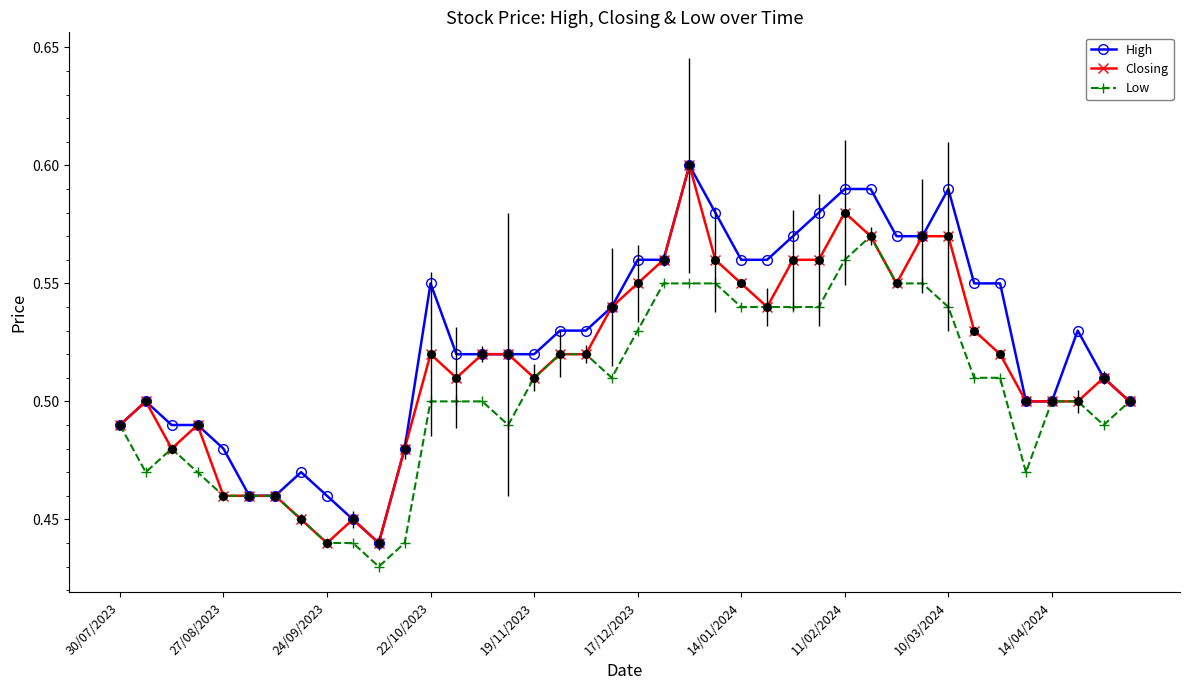

At how many categories does at least one series exceed 0?

40